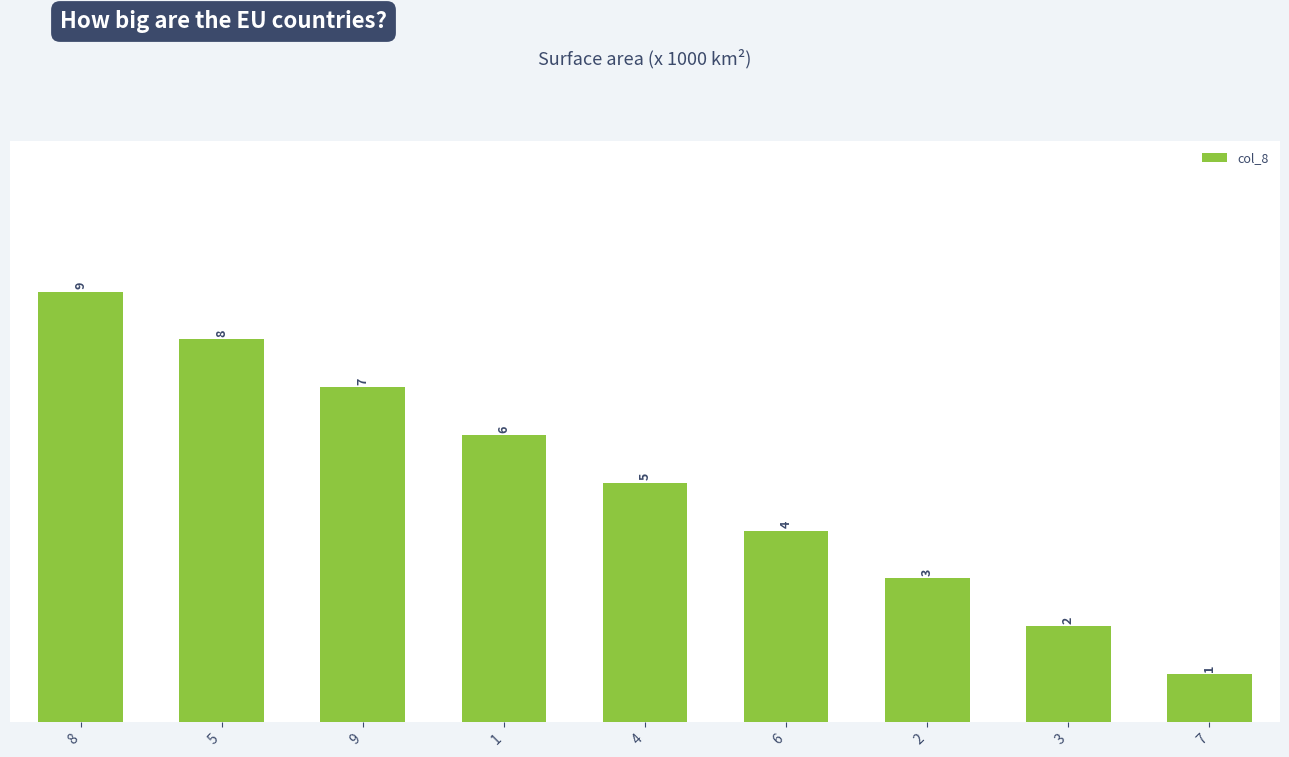

Reading left to right, what are all the values shown in this chart?

9	8	7	6	5	4	3	2	1